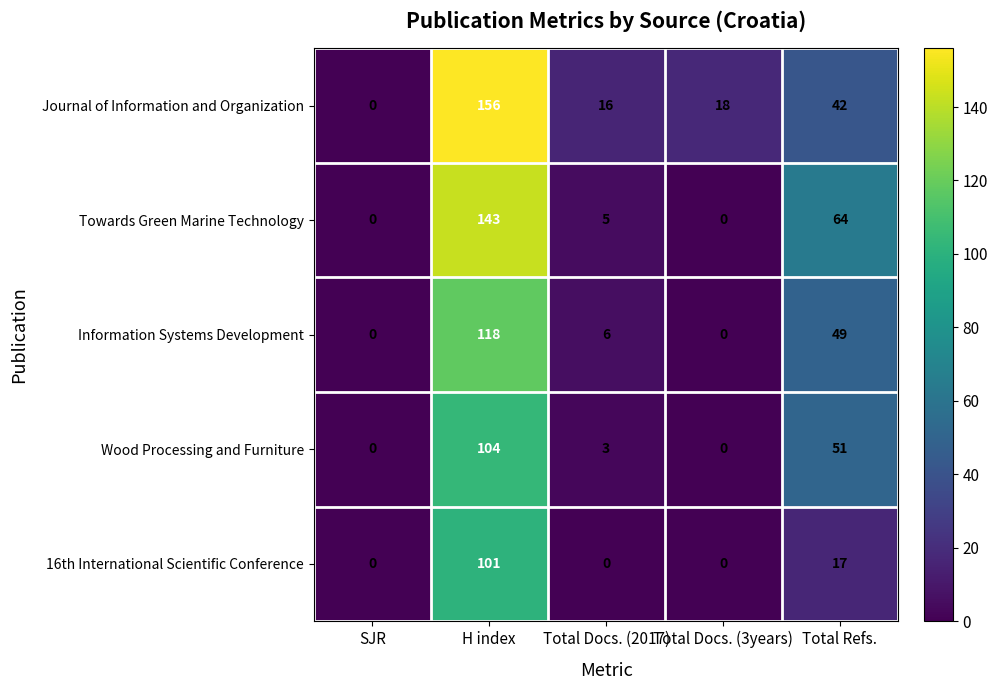

At which category is the sum across all series the highest?

H index